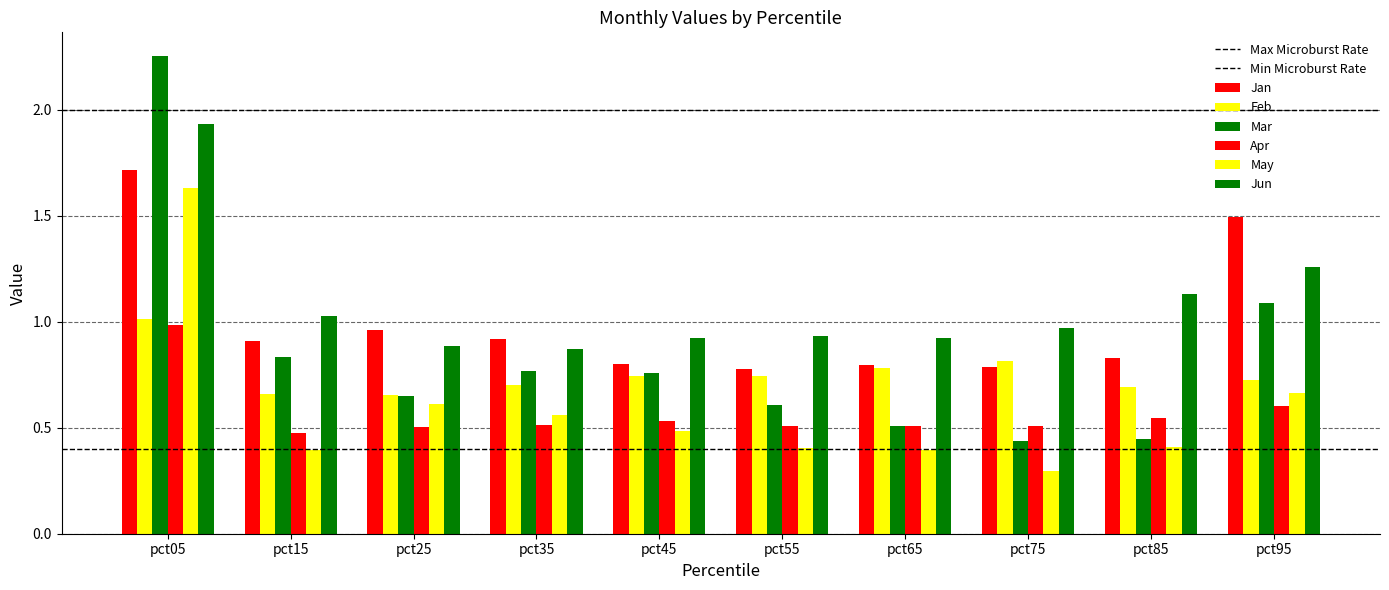

Which label corresponds to the smallest value in the chart?

pct75